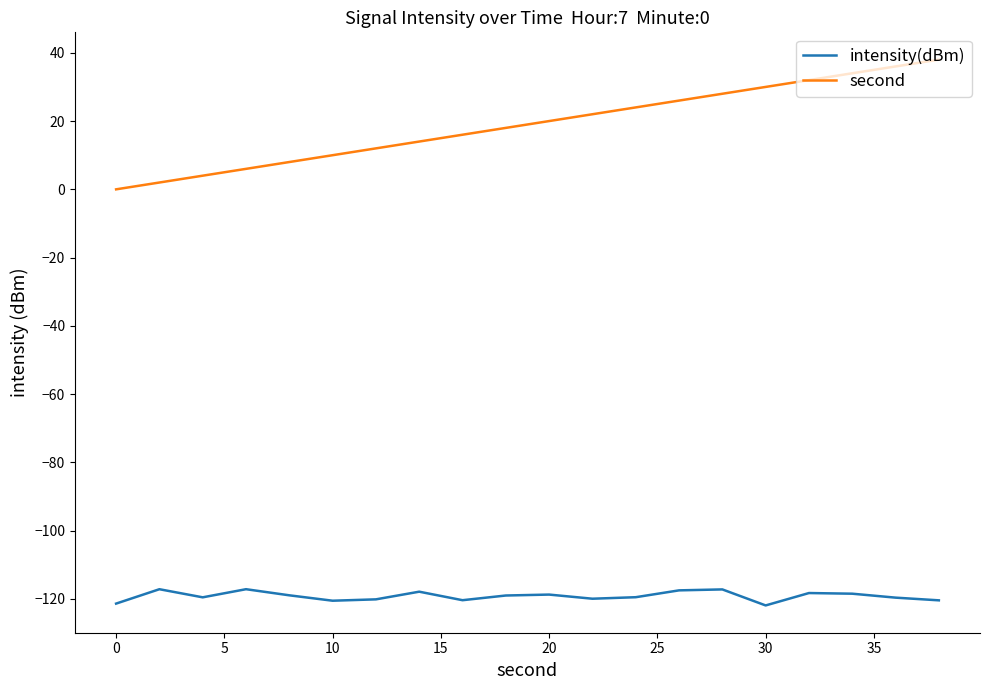

What is the lowest value of the intensity(dBm) series?

-121.9